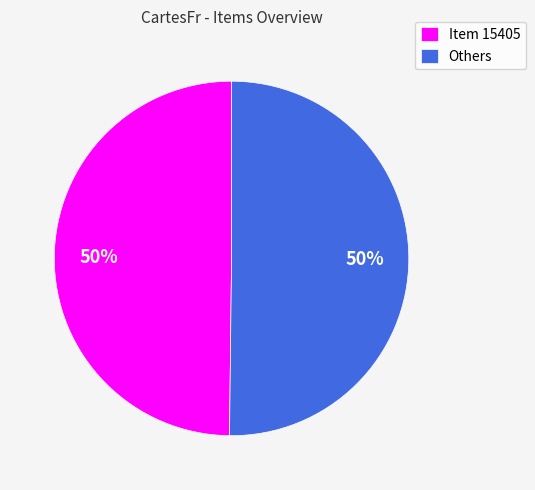

To the nearest percent, what portion does Item 15405 represent?

50%